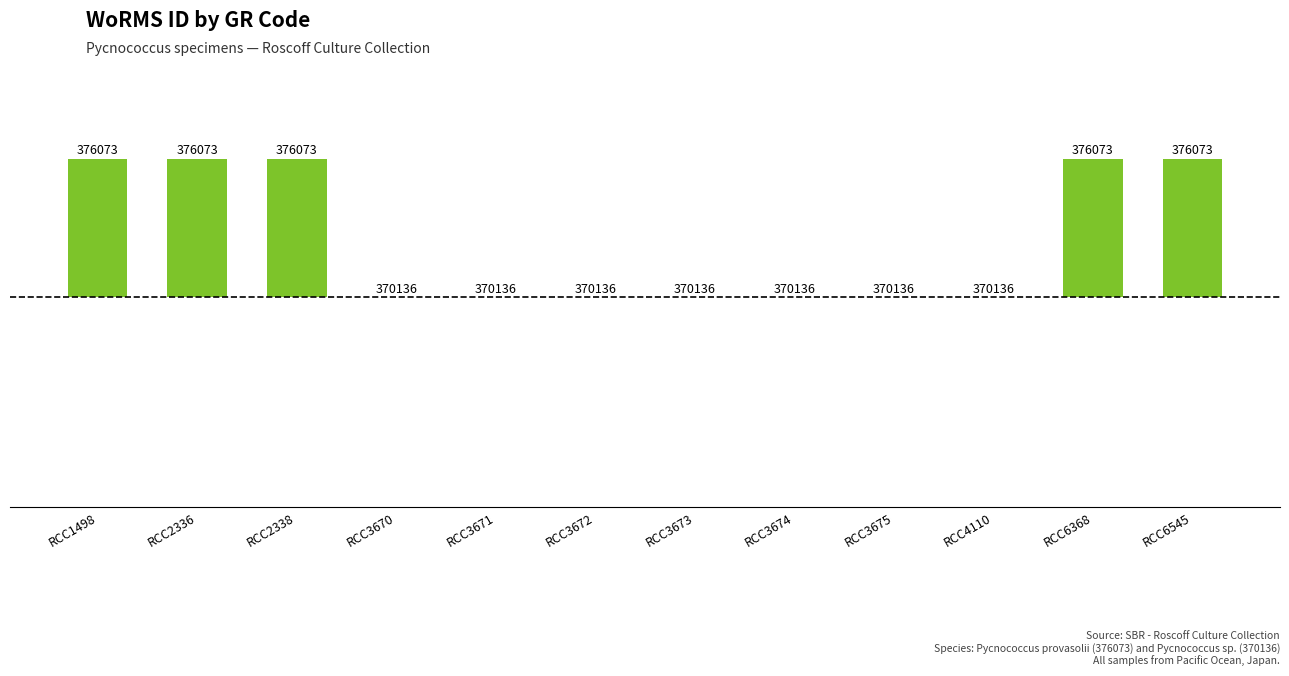

Are the bars horizontal?

No